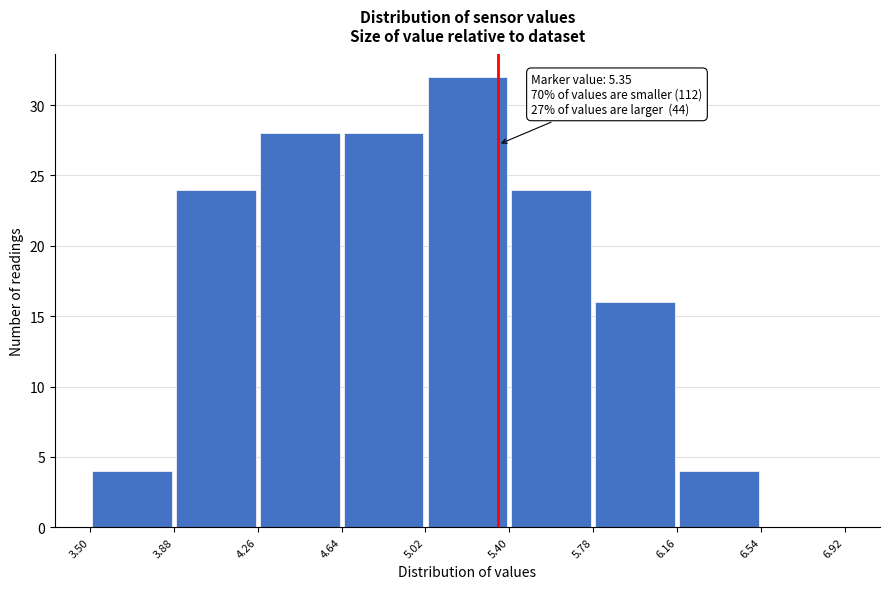

Which range on the x-axis has the tallest bar?

5.02 to 5.40